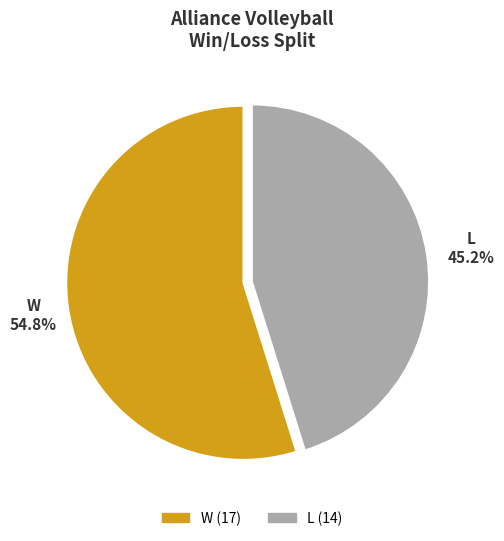

To the nearest percent, what percentage of the pie is L?

45%